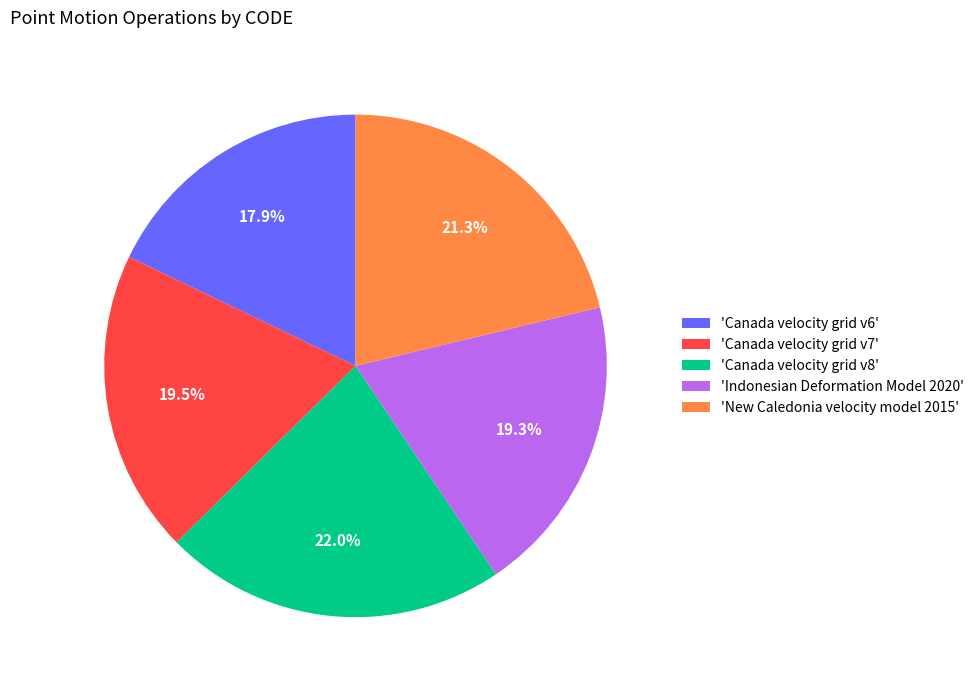

Is 'Canada velocity grid v8' the majority of the pie?

No